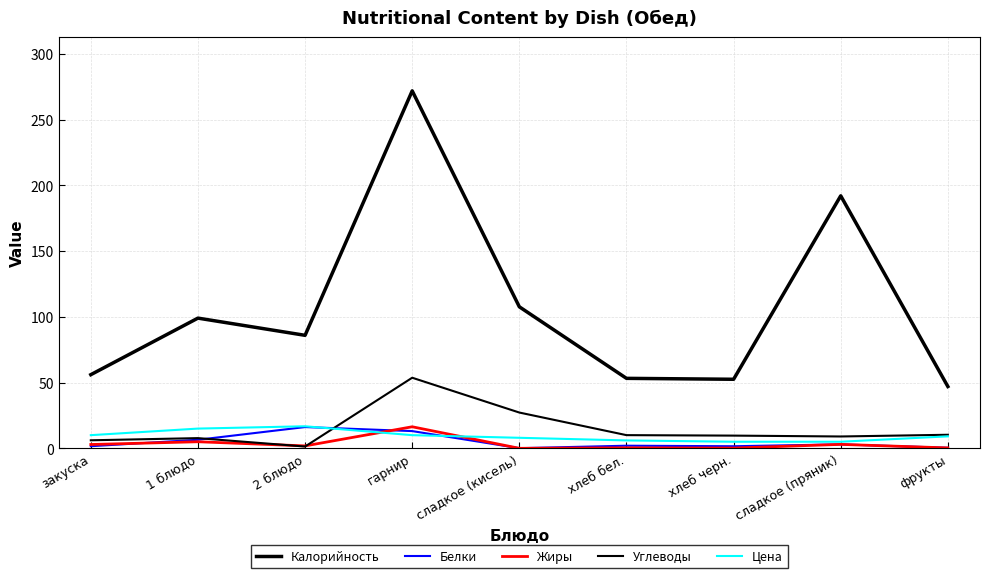

True or false: Калорийность and Углеводы intersect in this chart.

False